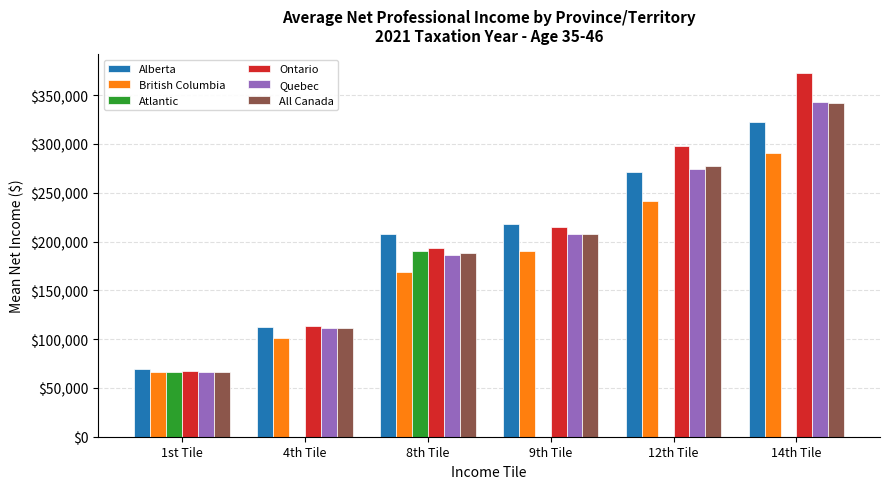

Which series changed the most between 9th Tile and 14th Tile?

Ontario